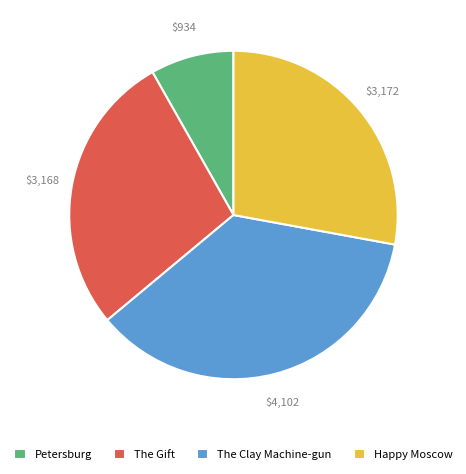

What is the smallest slice in the pie chart?

Petersburg